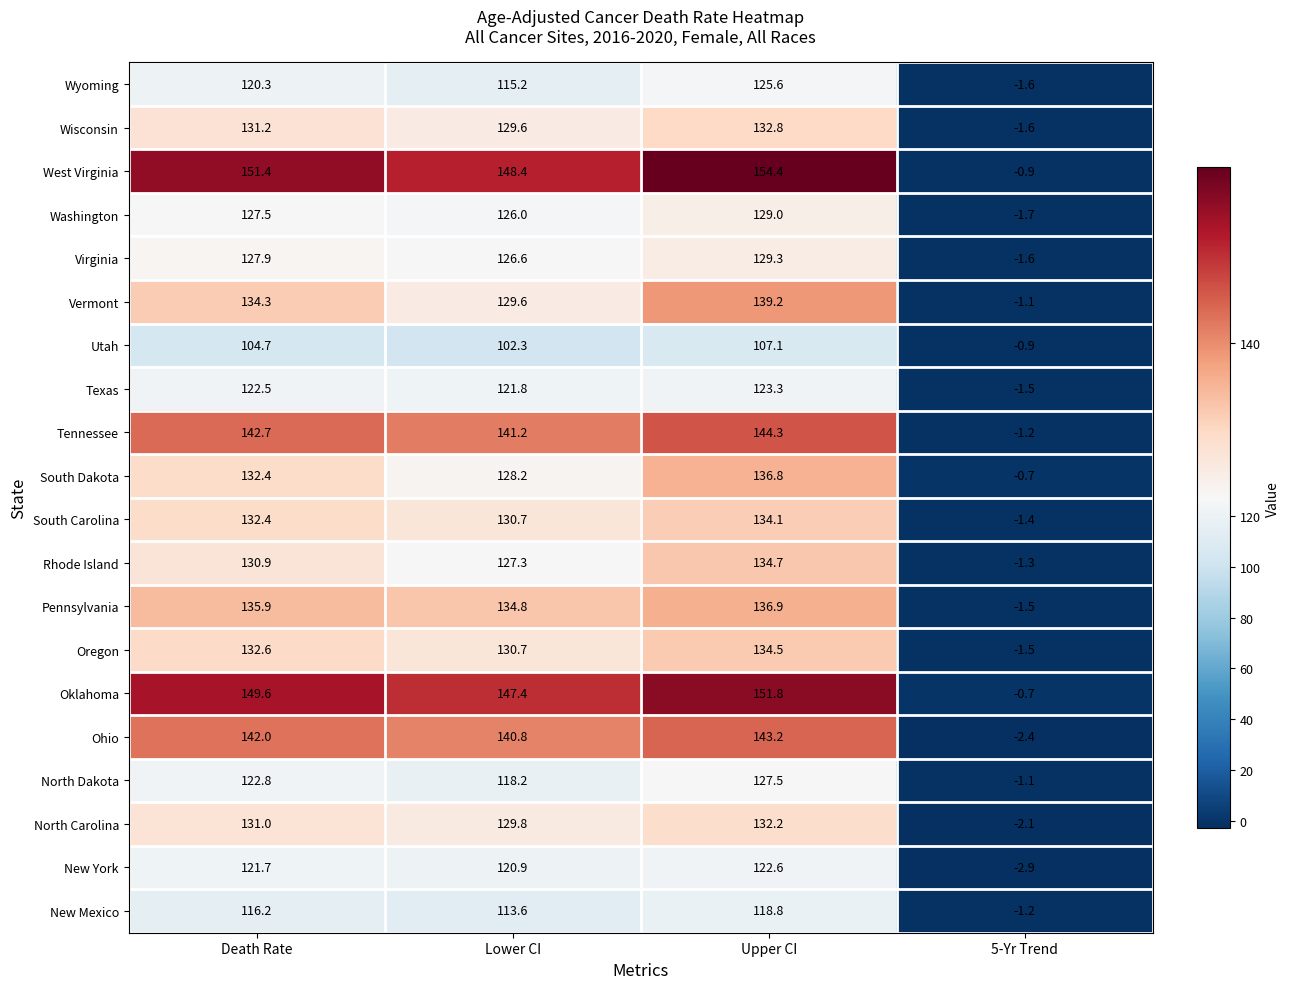

At which label does South Dakota first exceed 132?

Death Rate